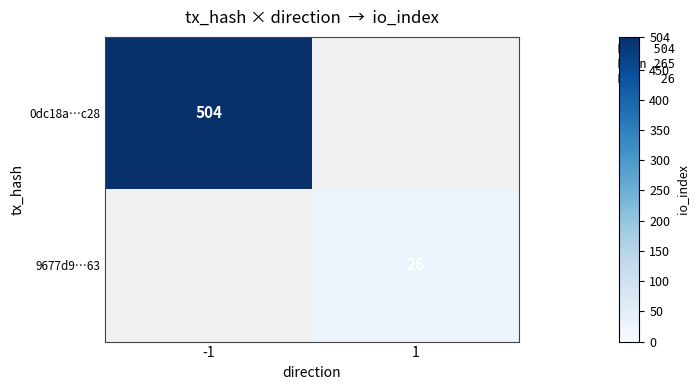

The value of 0dc18a…c28 at -1 is 102. True or false?

False